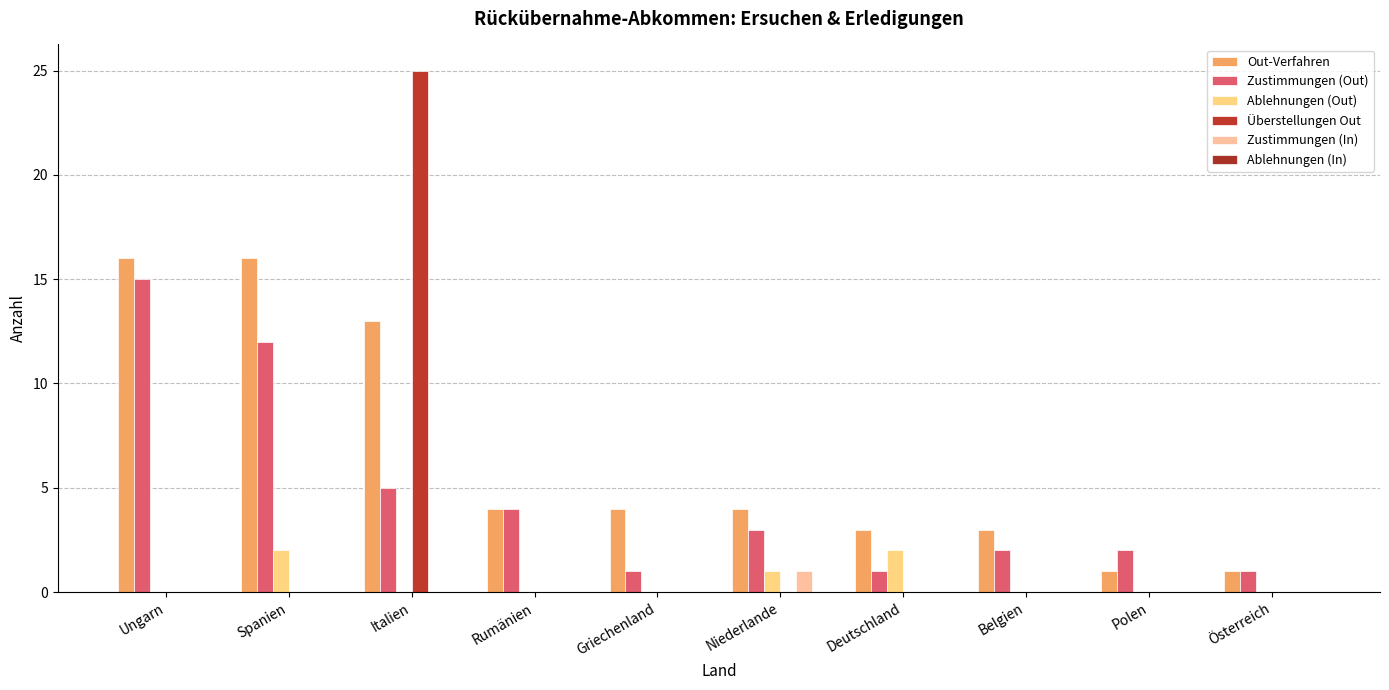

What position from the right is Italien?

8